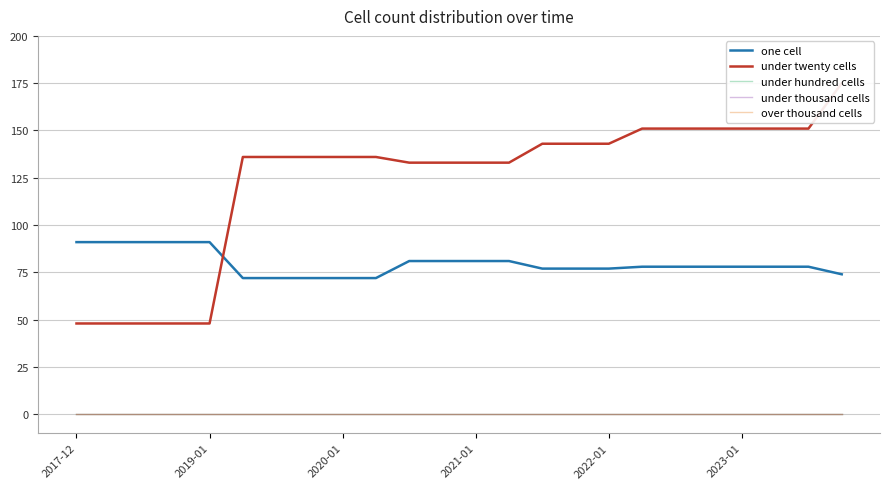

How many data points in one cell are above 78?

9